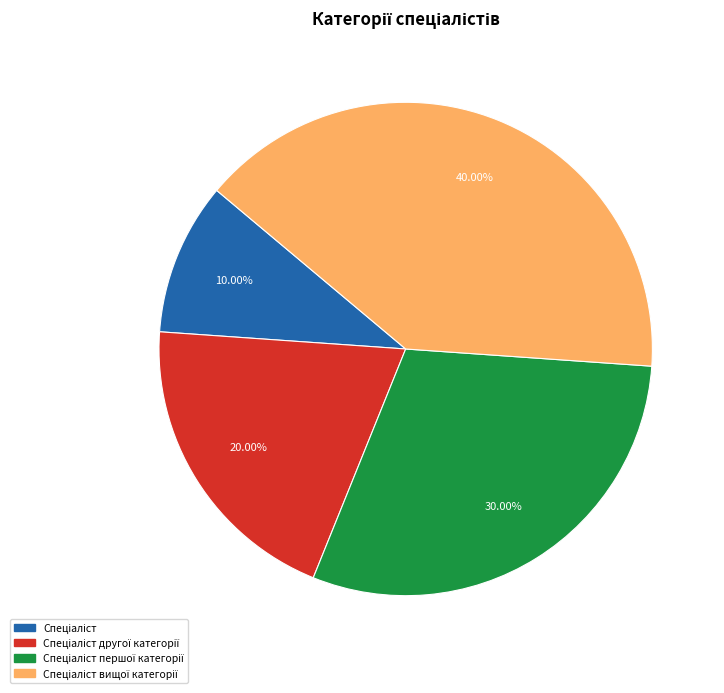

To the nearest percent, what is the average slice percentage?

25%